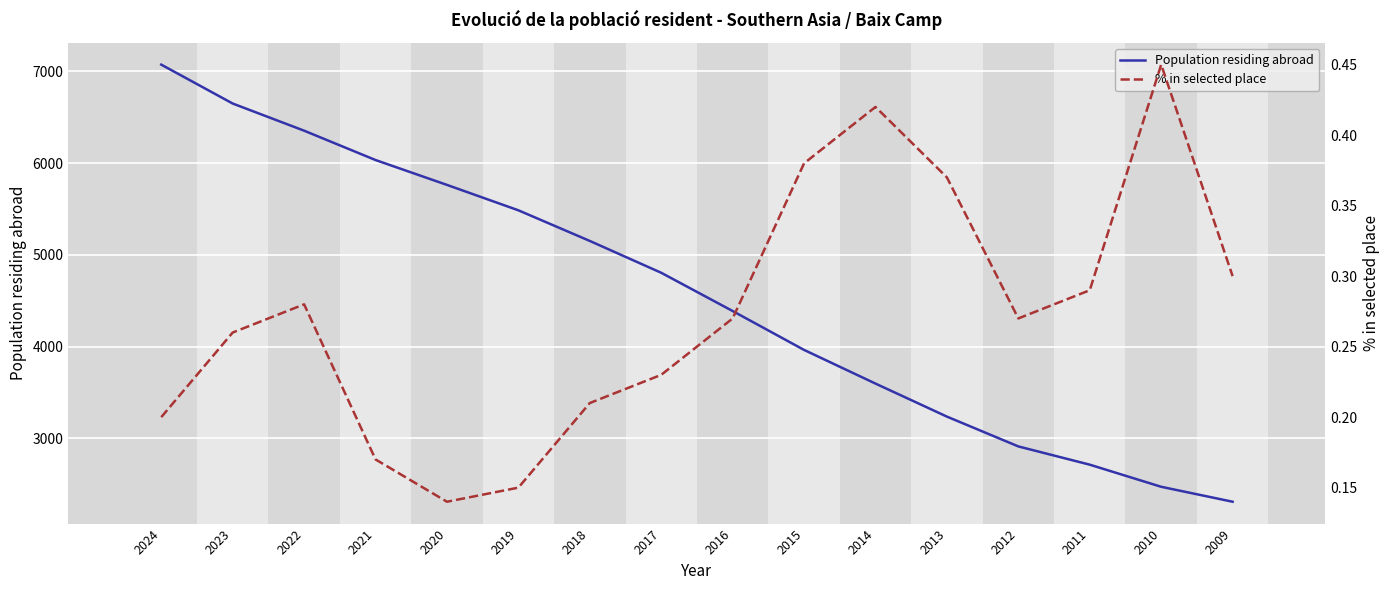

The Population residing abroad series shows 6353.0 at 2022. True or false?

True